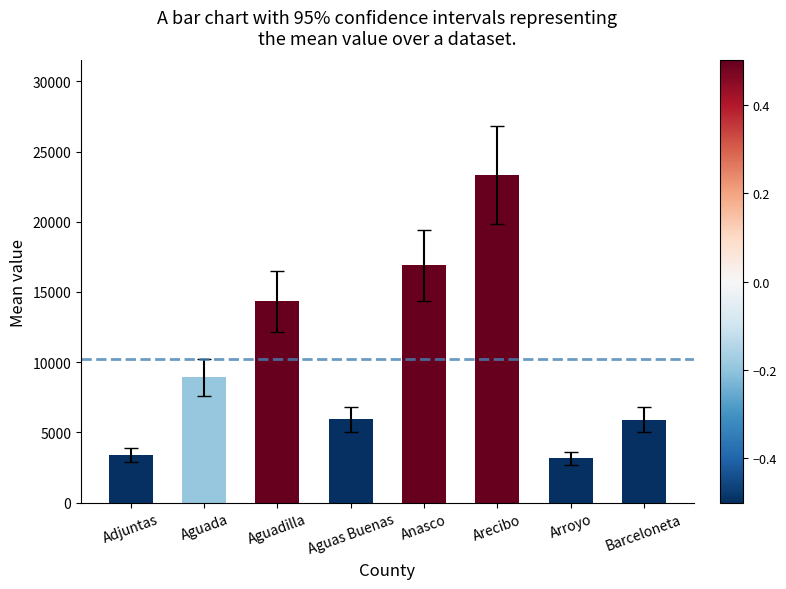

What is the greatest value displayed?

23323